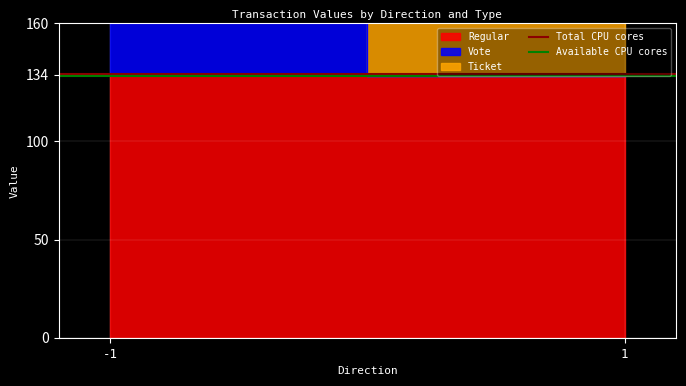

How many lines are shown in the chart?

2